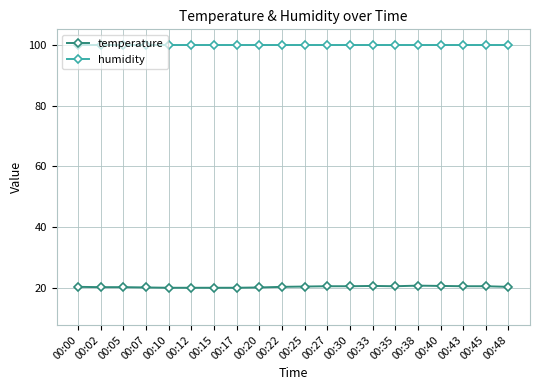

True or false: temperature has more than 1 interior local peaks.

True